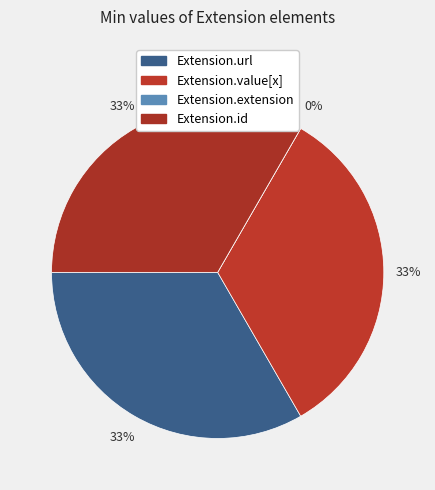

Does Extension.url account for over 50% of the chart?

No